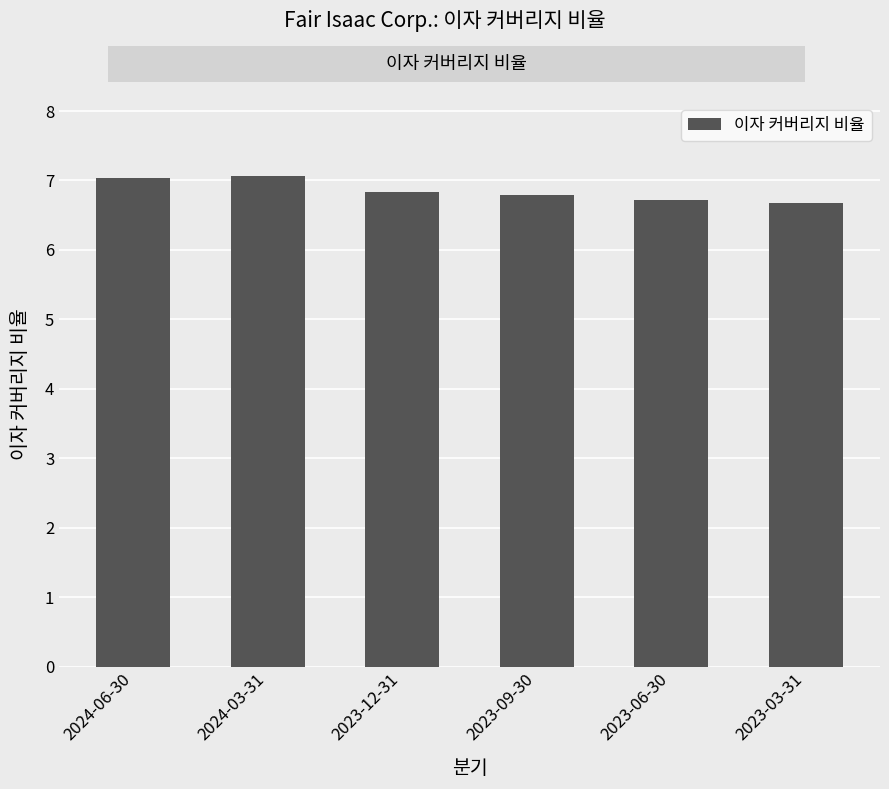

Is it true that the value at 2023-03-31 is 6.7?

True